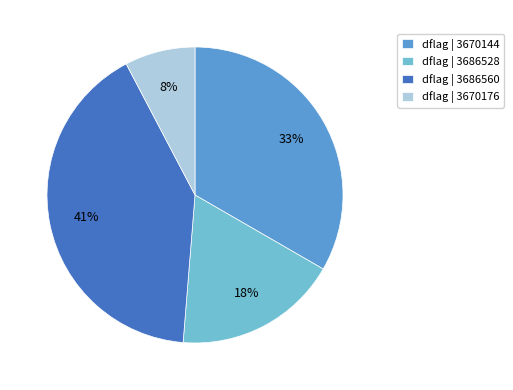

Is the sum of dflag | 3686528 and dflag | 3670144 greater than half?

Yes